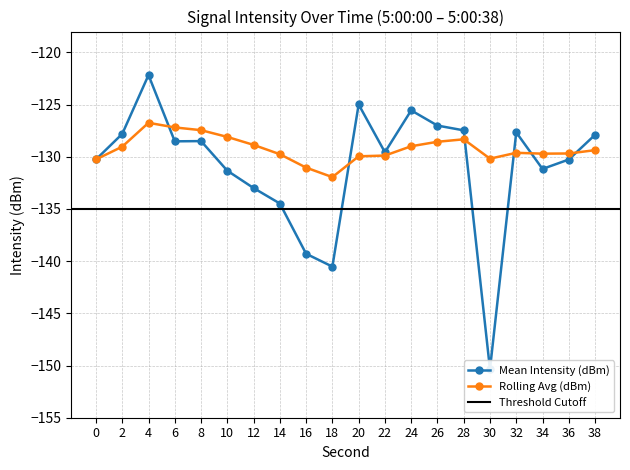

Is the value of Rolling Avg (dBm) at 38 greater than the value of Mean Intensity (dBm) at 30?

Yes